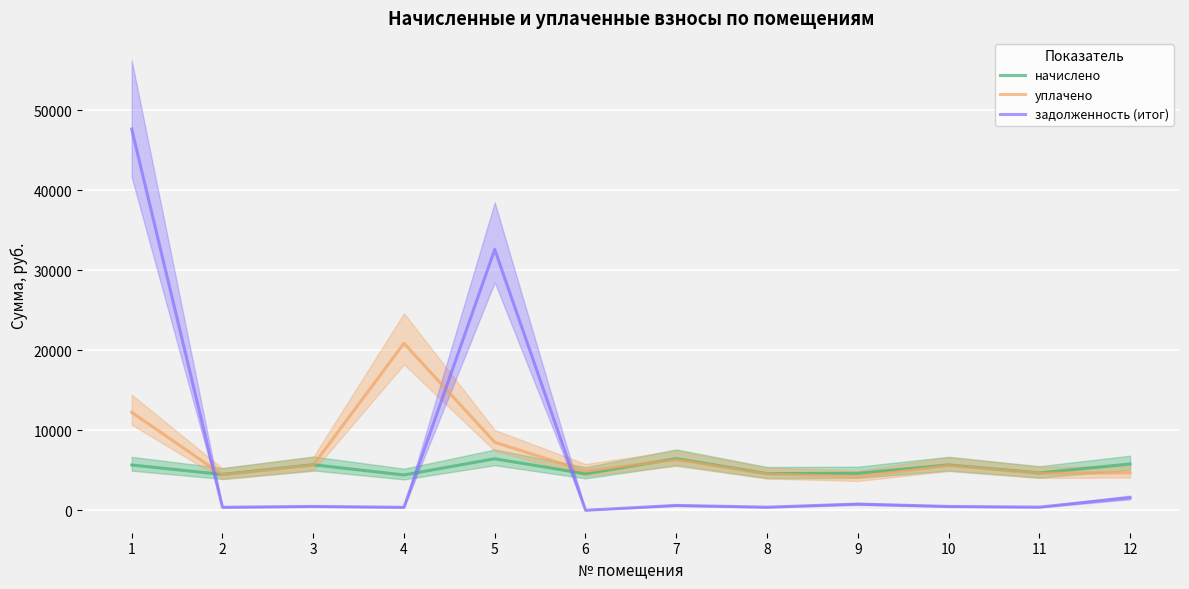

Which label corresponds to the largest value in the chart?

1